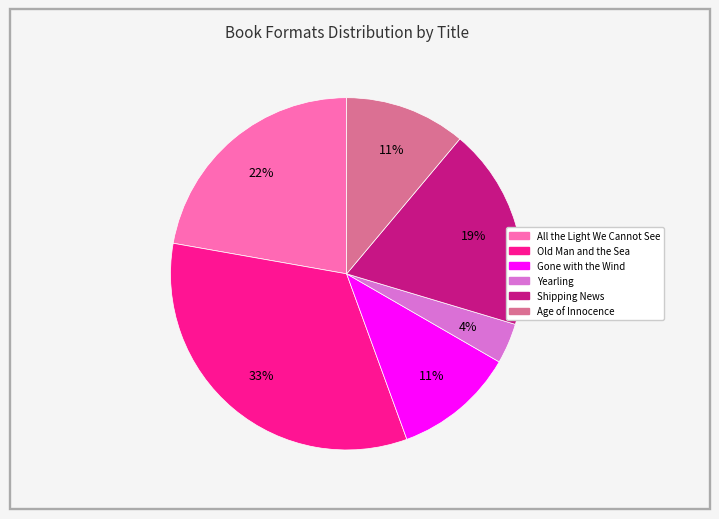

How many slices are in this pie chart?

6